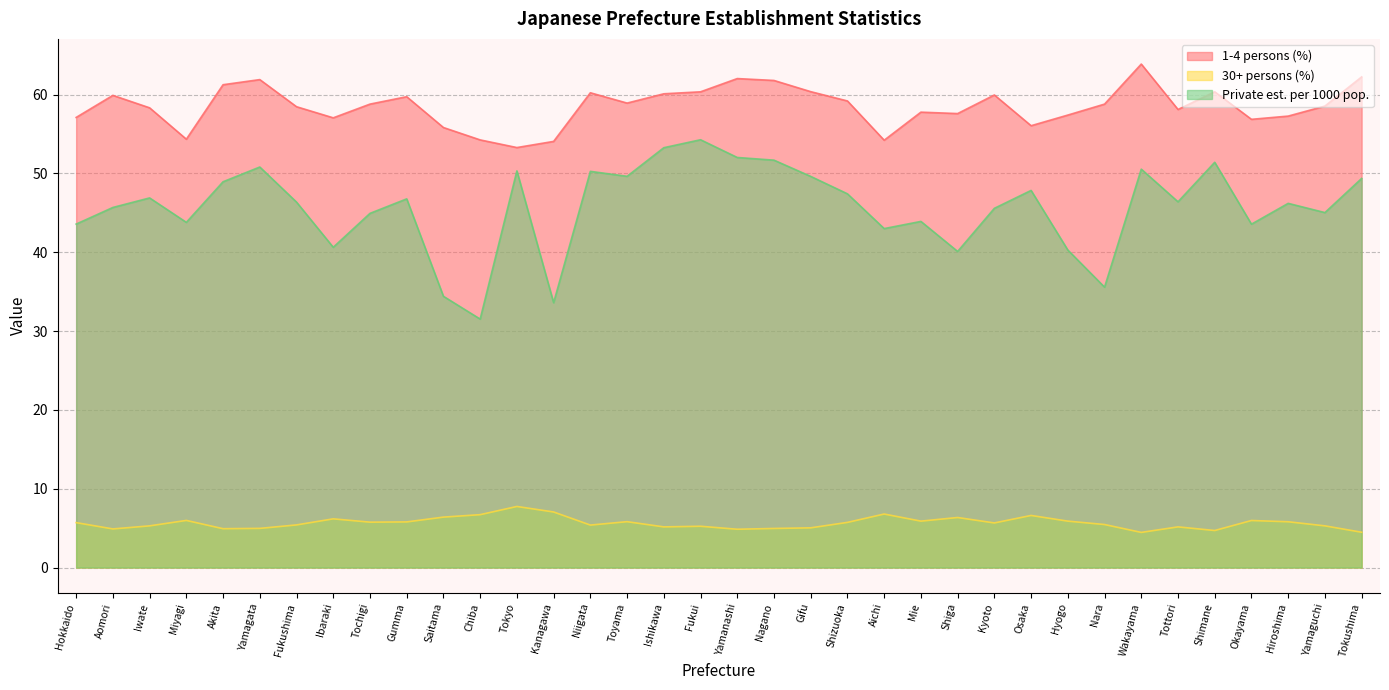

How many lines are shown in the chart?

3